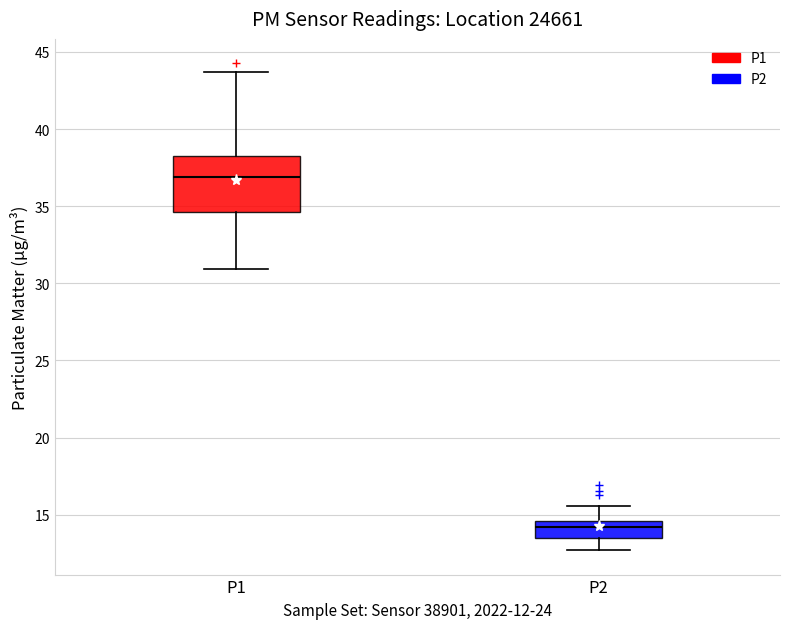

Comparing the boxes themselves (not the whiskers), which one is the tallest?

P1